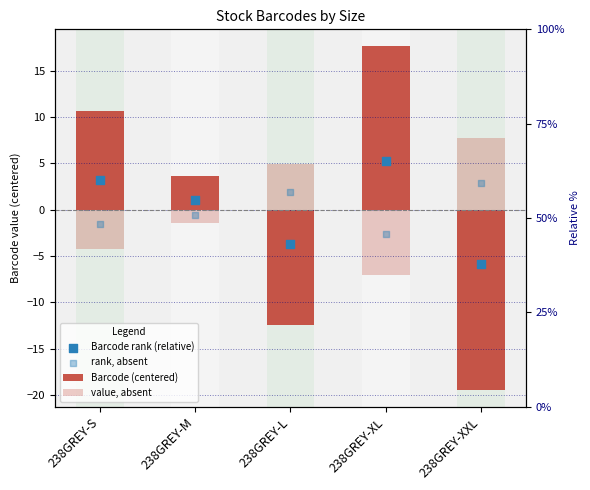

Which series contains the lowest Y value?

Barcode (centered)